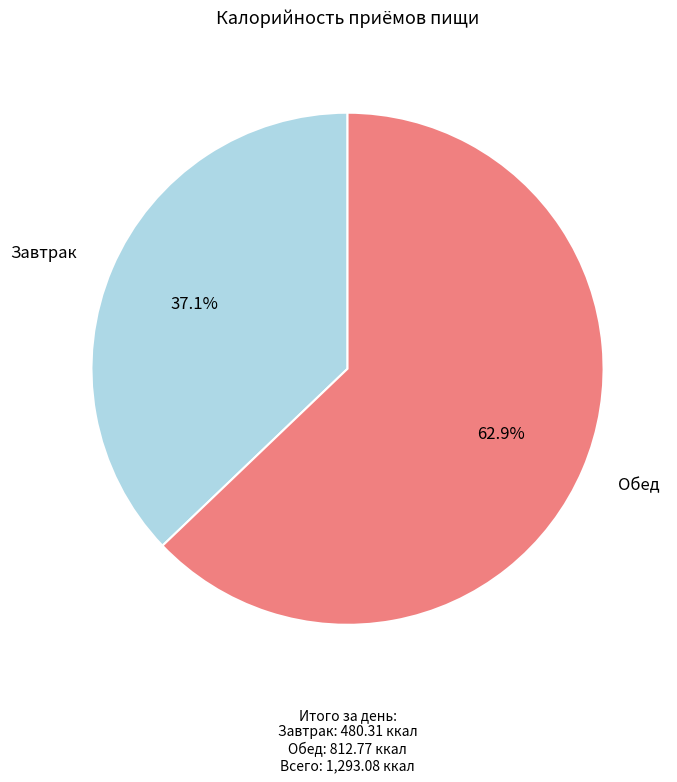

The Завтрак slice represents 37% of the pie. True or false?

True